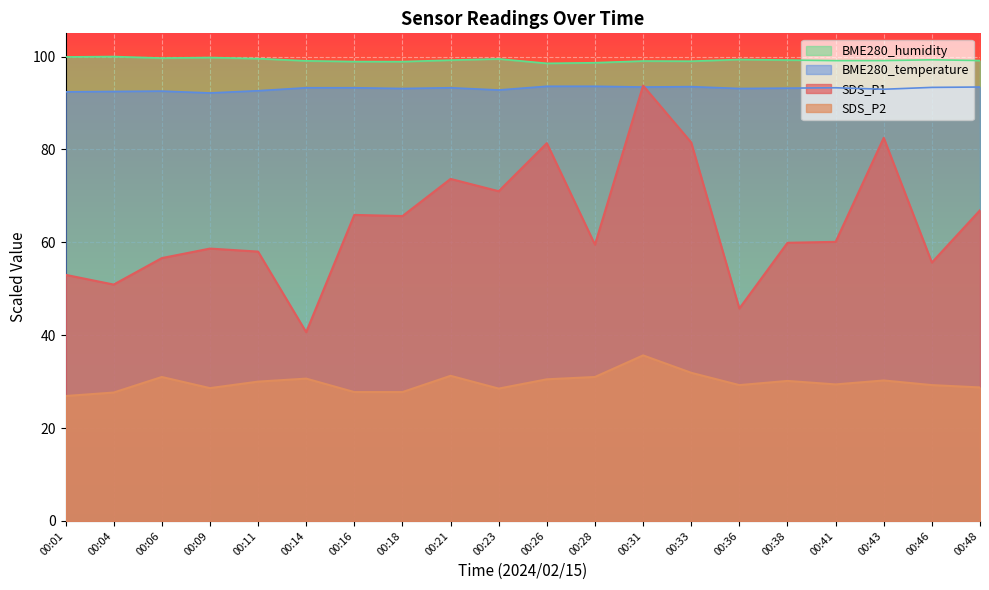

What is the value of the BME280_humidity point at the 7th from the left?

98.9